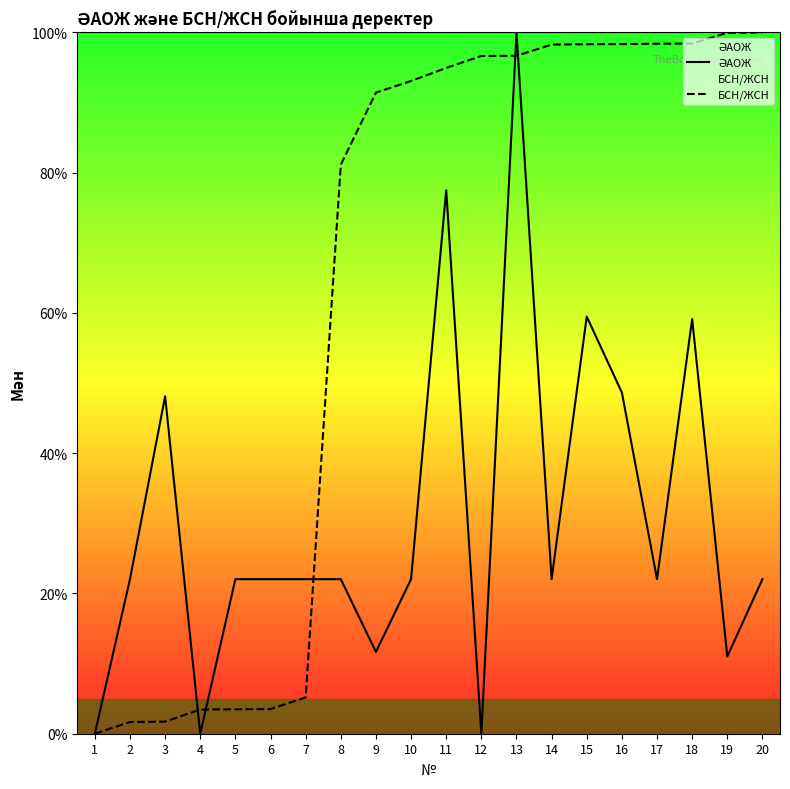

Rank the series at 18 from highest to lowest value.

БСН/ЖСН, ӘАОЖ